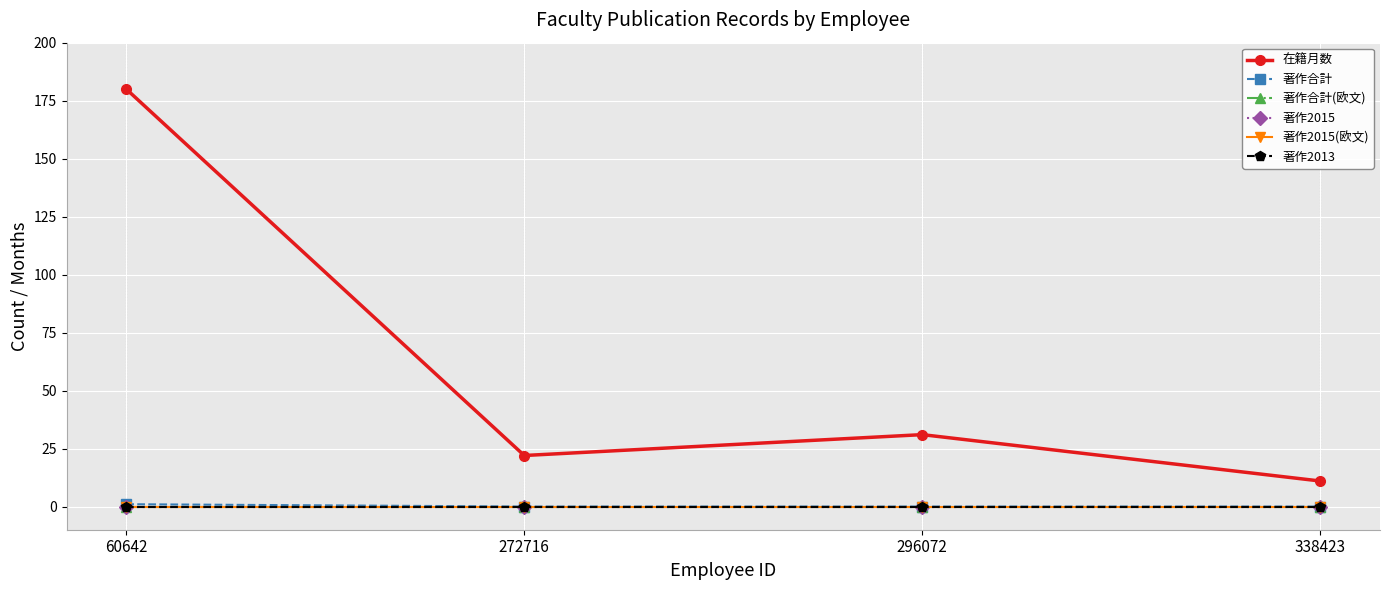

Does the chart have visible grid lines?

Yes